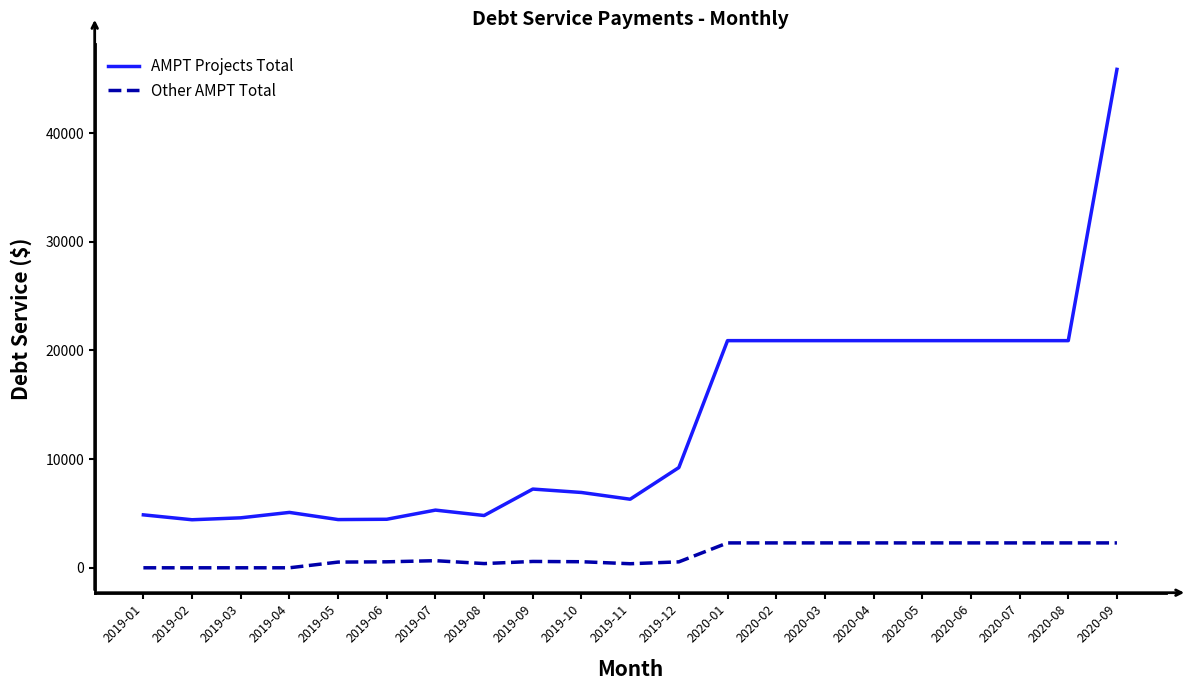

Does the chart have visible grid lines?

No